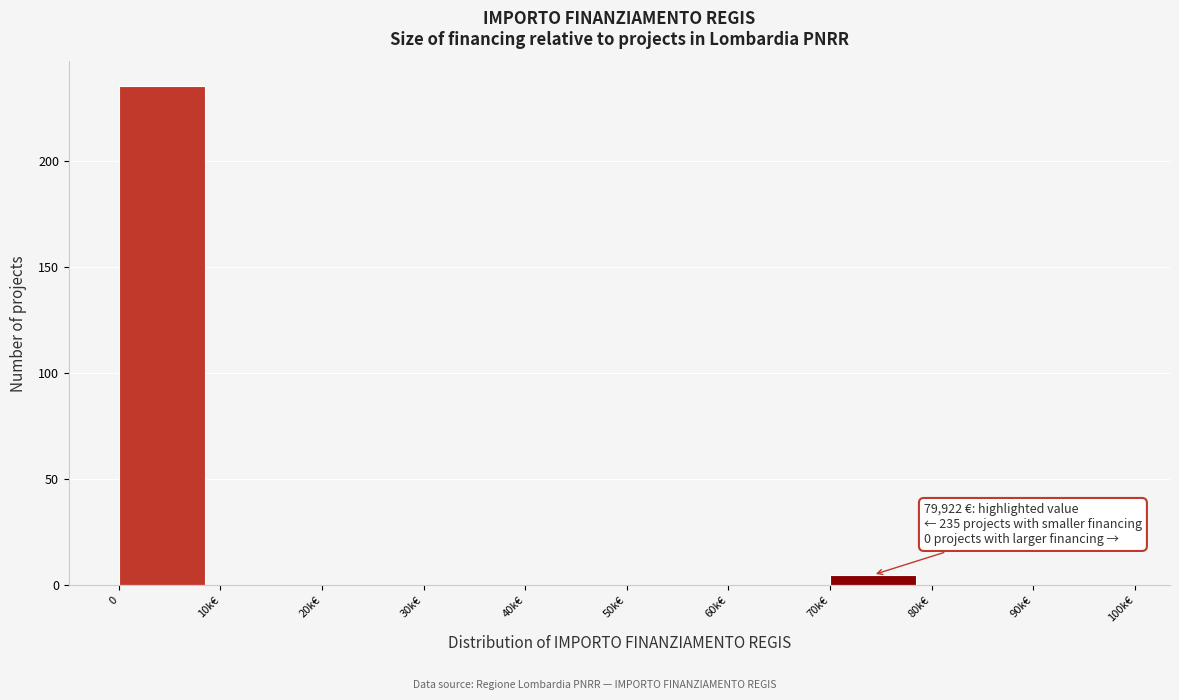

Reading right to left, transcribe all the data shown in this chart.

90k€=0	80k€=0	70k€=5	60k€=0	50k€=0	40k€=0	30k€=0	20k€=0	10k€=0	0=235